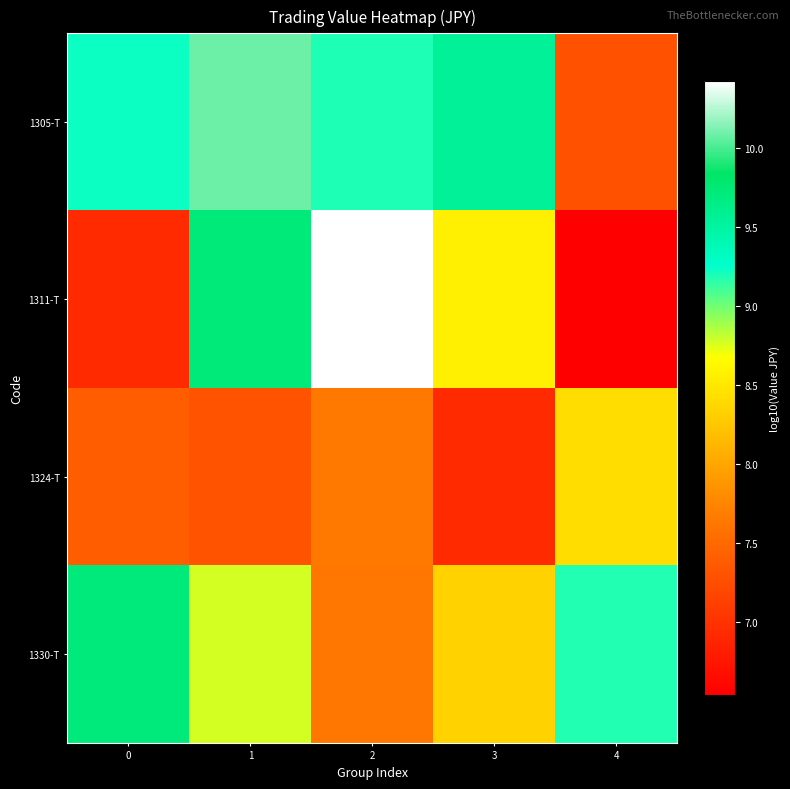

What is the maximum value shown in the chart?

10.4